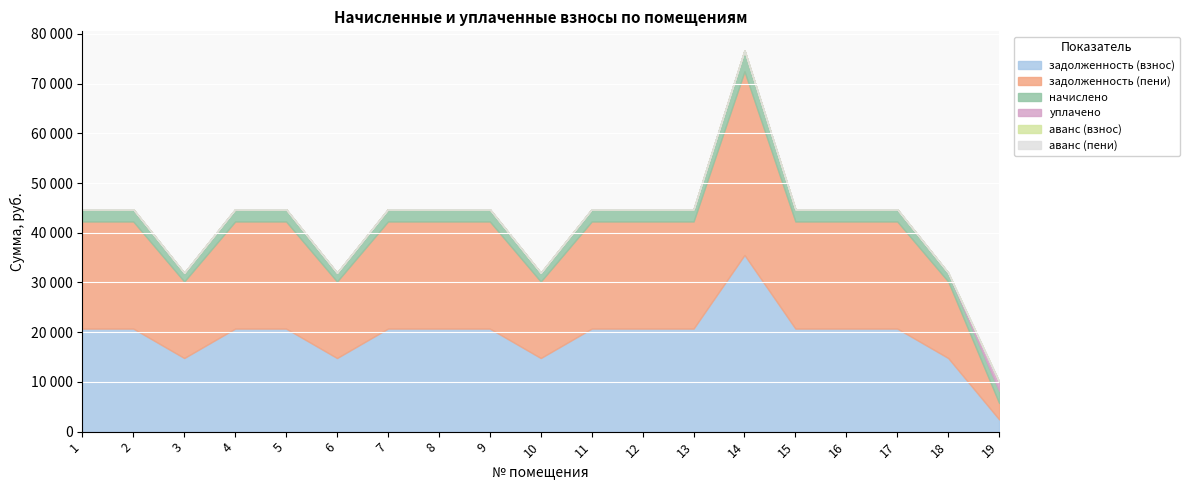

Reading left to right, list all the values displayed in this chart.

задолженность (взнос): 1=20726.2	2=20726.2	3=14804.4	4=20726.2	5=20726.2	6=14804.4	7=20726.2	8=20726.2	9=20726.2	10=14804.4	11=20726.2	12=20726.2	13=20726.2	14=35530.6	15=20726.2	16=20726.2	17=20726.2	18=14804.4	19=2470.0
задолженность (пени): 1=21545.2	2=21545.2	3=15389.4	4=21545.2	5=21545.2	6=15389.4	7=21545.2	8=21545.2	9=21545.2	10=15389.4	11=21545.2	12=21545.2	13=21545.2	14=36934.6	15=21545.2	16=21545.2	17=21545.2	18=15389.4	19=3289.0
начислено: 1=2457.0	2=2457.0	3=1755.0	4=2457.0	5=2457.0	6=1755.0	7=2457.0	8=2457.0	9=2457.0	10=1755.0	11=2457.0	12=2457.0	13=2457.0	14=4212.0	15=2457.0	16=2457.0	17=2457.0	18=1755.0	19=2457.0
уплачено: 1=0.0	2=0.0	3=0.0	4=0.0	5=0.0	6=0.0	7=0.0	8=0.0	9=0.0	10=0.0	11=0.0	12=0.0	13=0.0	14=0.0	15=0.0	16=0.0	17=0.0	18=0.0	19=1823.7
аванс (взнос): 1=0.0	2=0.0	3=0.0	4=0.0	5=0.0	6=0.0	7=0.0	8=0.0	9=0.0	10=0.0	11=0.0	12=0.0	13=0.0	14=0.0	15=0.0	16=0.0	17=0.0	18=0.0	19=0.0
аванс (пени): 1=0.0	2=0.0	3=0.0	4=0.0	5=0.0	6=0.0	7=0.0	8=0.0	9=0.0	10=0.0	11=0.0	12=0.0	13=0.0	14=0.0	15=0.0	16=0.0	17=0.0	18=0.0	19=0.0